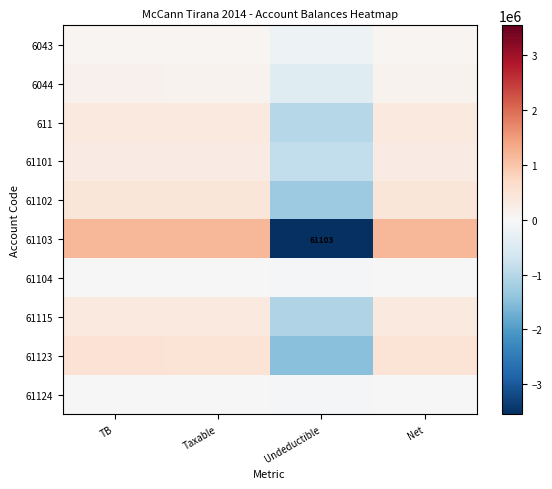

Rank the series at Net from lowest to highest value.

61124, 61104, 6043, 6044, 61101, 611, 61115, 61102, 61123, 61103